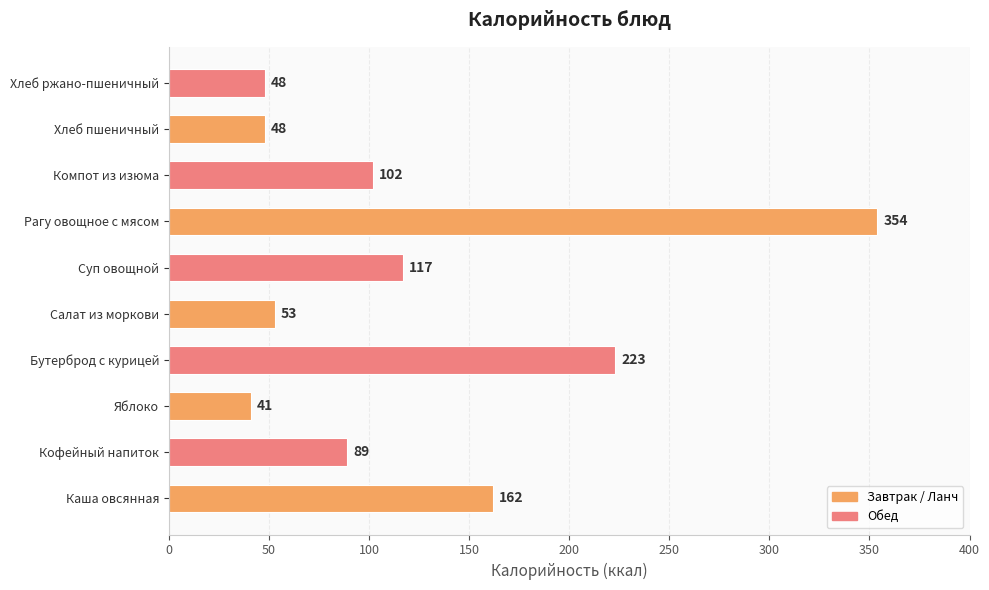

What is the greatest value displayed?

354